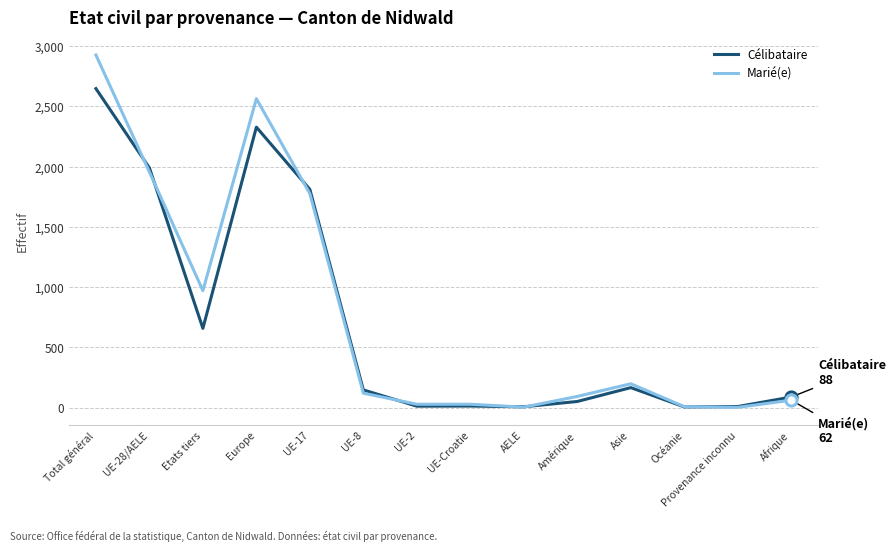

Which category has the highest value in the Marié(e) series?

Total général